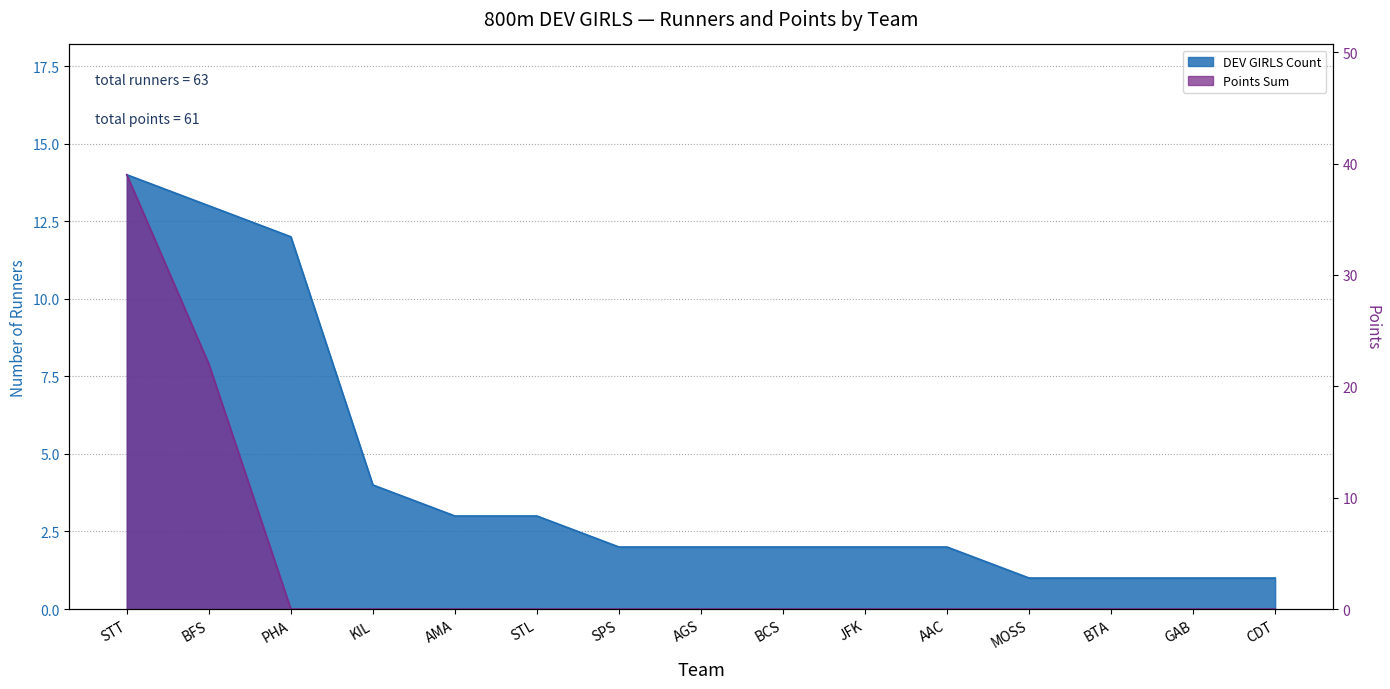

Is it true that Points Sum equals -15 at CDT?

False